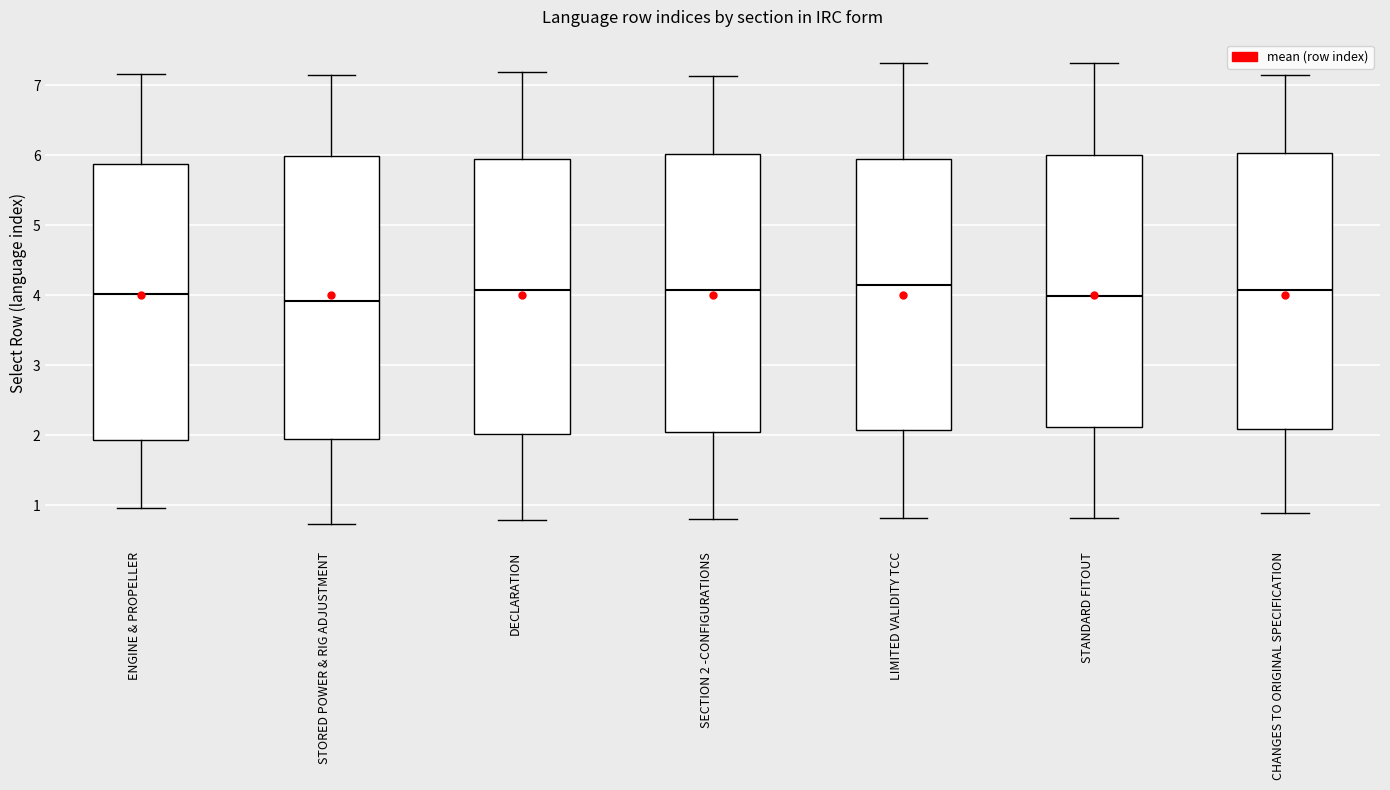

Reading left to right, transcribe this box plot: for each box, give where its median line is, the range the box spans, and where its two whiskers end, as read against the y-axis. The values are not printed on the chart, so give them approximately, as read against the axis.

ENGINE & PROPELLER: median 4.0, box 1.9 to 5.9, whiskers 1.0 to 7.2
STORED POWER & RIG ADJUSTMENT: median 3.9, box 1.9 to 6.0, whiskers 0.7 to 7.1
DECLARATION: median 4.1, box 2.0 to 5.9, whiskers 0.8 to 7.2
SECTION 2 -CONFIGURATIONS: median 4.1, box 2.0 to 6.0, whiskers 0.8 to 7.1
LIMITED VALIDITY TCC: median 4.1, box 2.1 to 5.9, whiskers 0.8 to 7.3
STANDARD FITOUT: median 4.0, box 2.1 to 6.0, whiskers 0.8 to 7.3
CHANGES TO ORIGINAL SPECIFICATION: median 4.1, box 2.1 to 6.0, whiskers 0.9 to 7.1